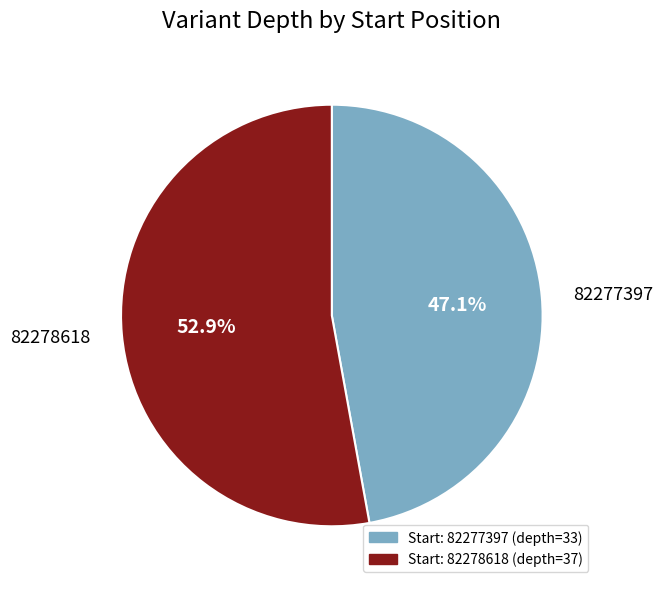

To the nearest percent, what is the difference between the 82278618 and 82277397 slice percentages?

6%